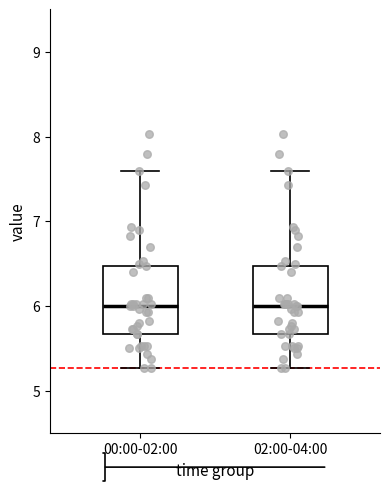

Where is the upper edge of the box for 02:00-04:00 on the y-axis? The values are not printed on the chart, so give them approximately, as read against the axis.

6.5